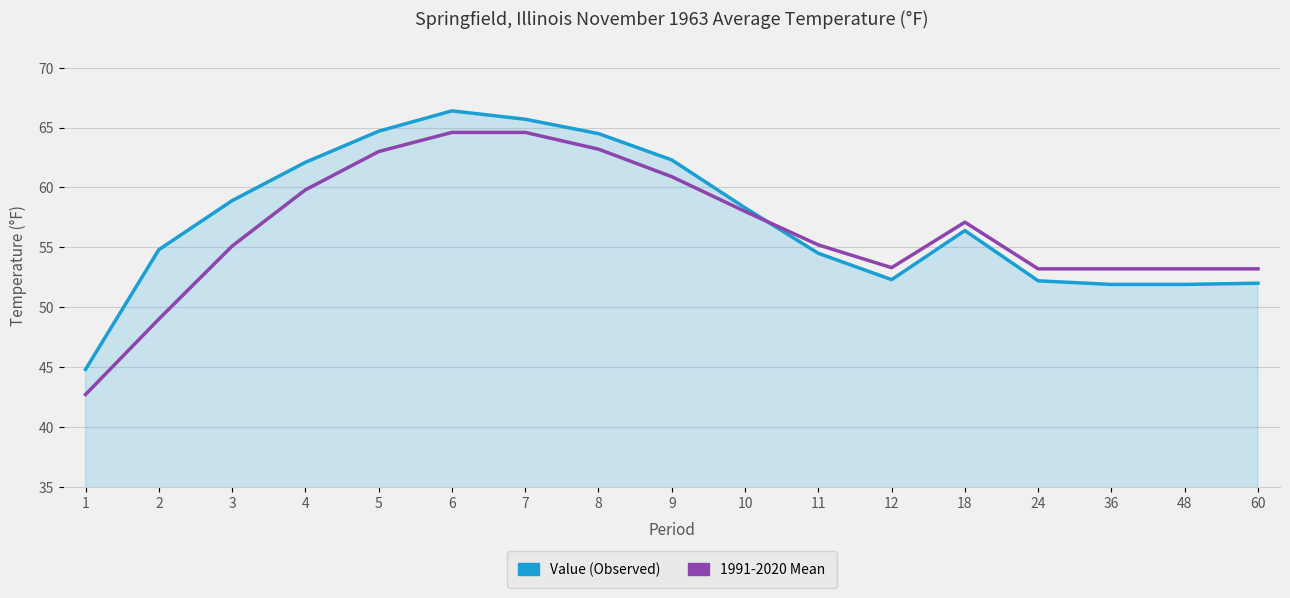

What is the smallest value displayed?

42.7